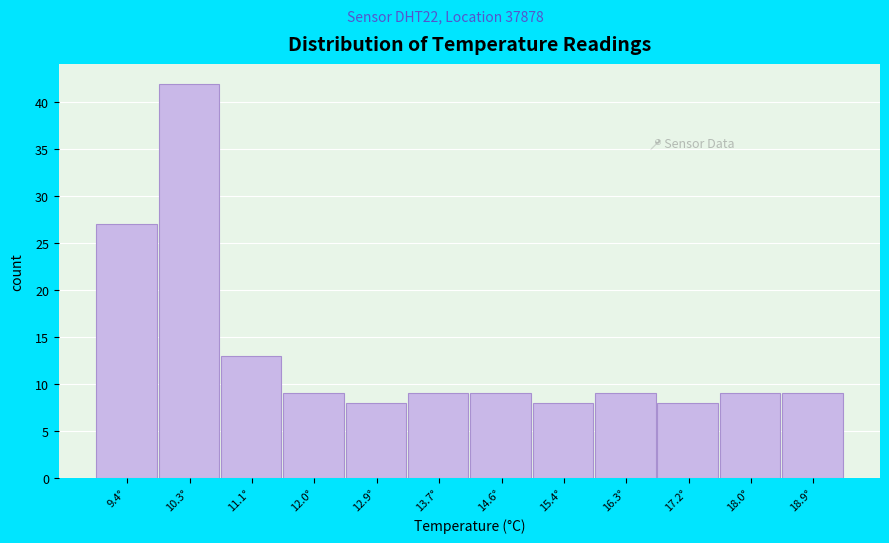

How tall is the bar that spans 9.0 to 9.9 on the x-axis? Neither the bar edges nor the heights are printed on the chart, so give them approximately, as read against the axes.

27